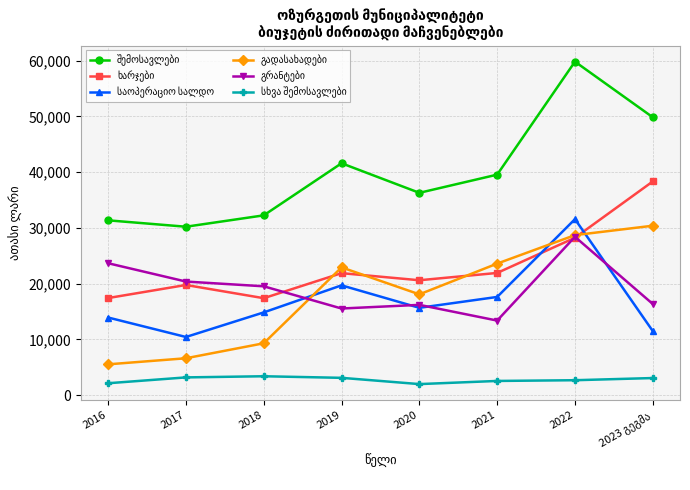

What is the label of the 2nd point from the left?

2017